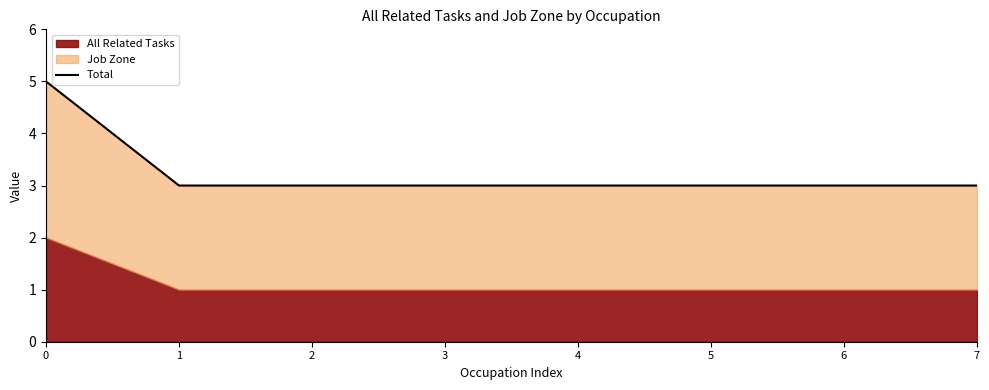

Reading right to left, extract all data points from this chart.

3	3	3	3	3	3	3	5